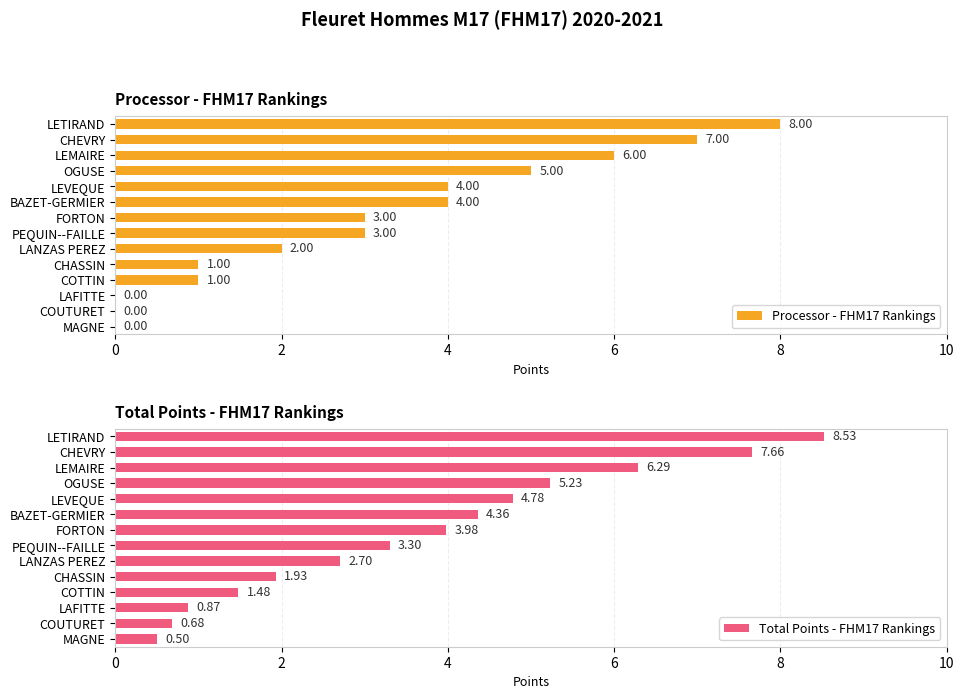

How many data points in Processor - FHM17 Rankings are less than 3?

6